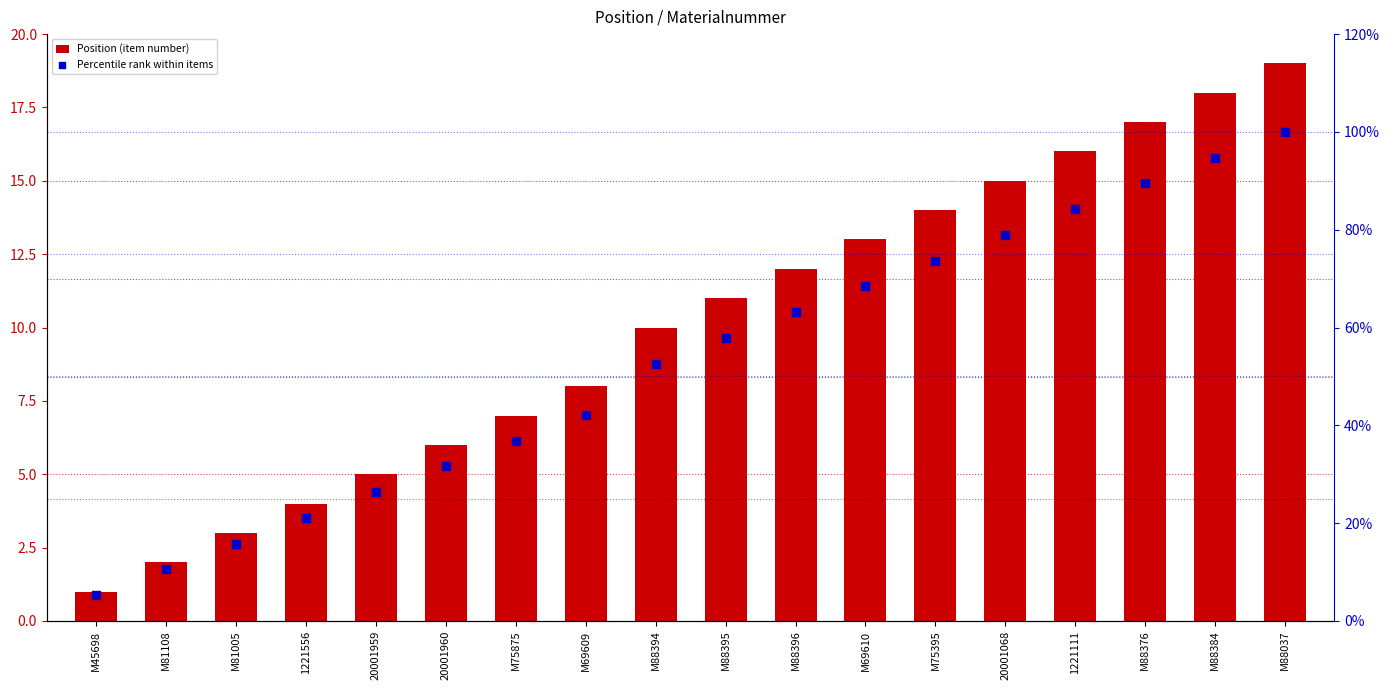

Which series has the largest total across all categories?

Percentile rank within items